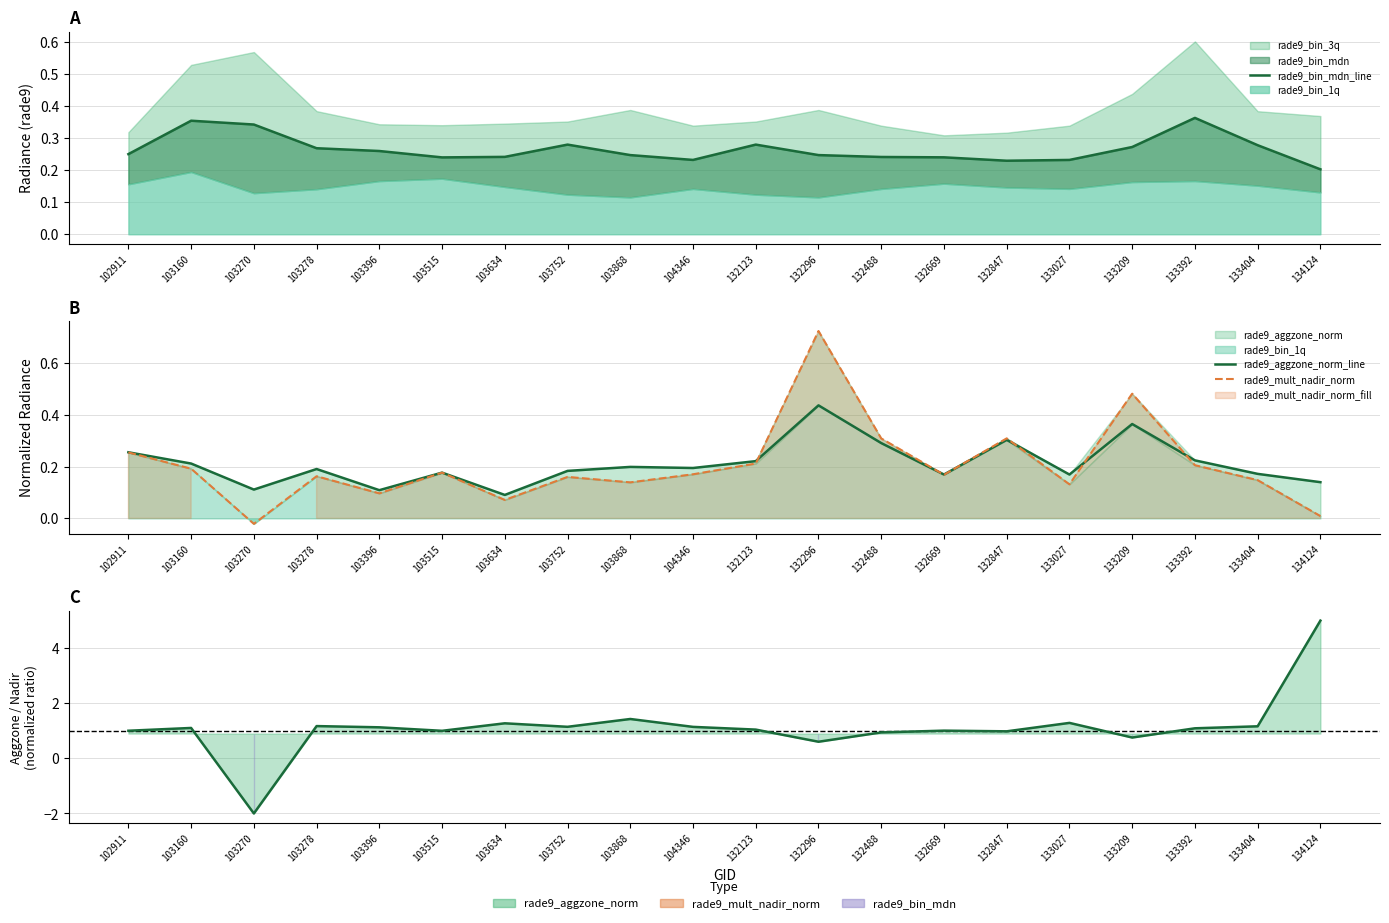

True or false: rade9_aggzone_norm_line has a value of 0.2 at 132669.

True